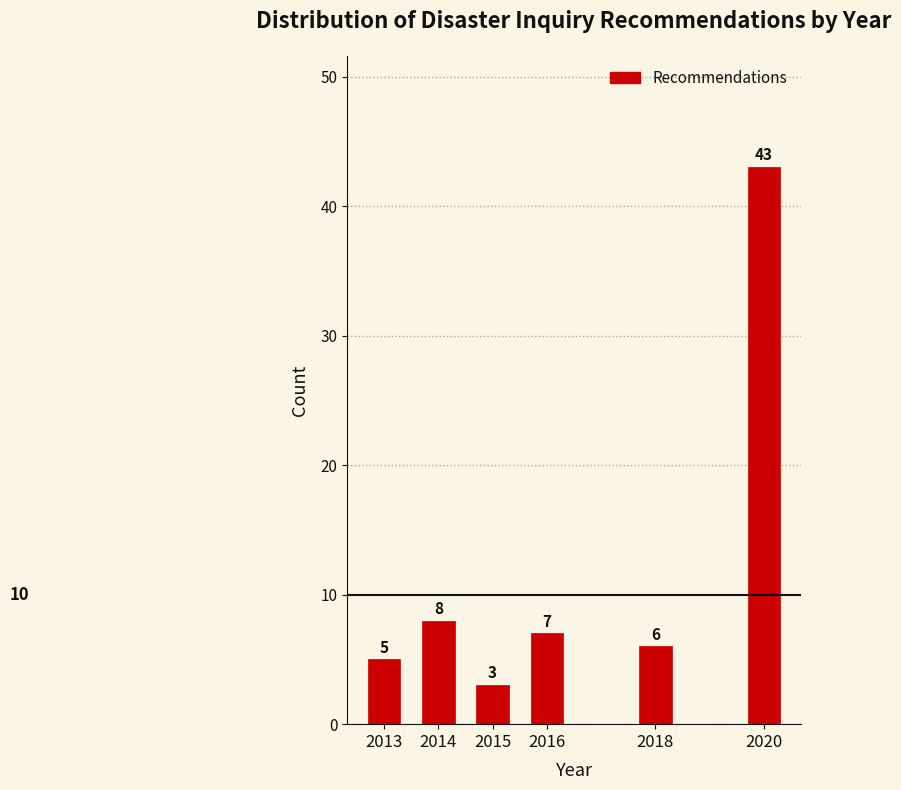

Reading left to right, transcribe all the data shown in this chart.

2013=5	2014=8	2015=3	2016=7	2018=6	2020=43